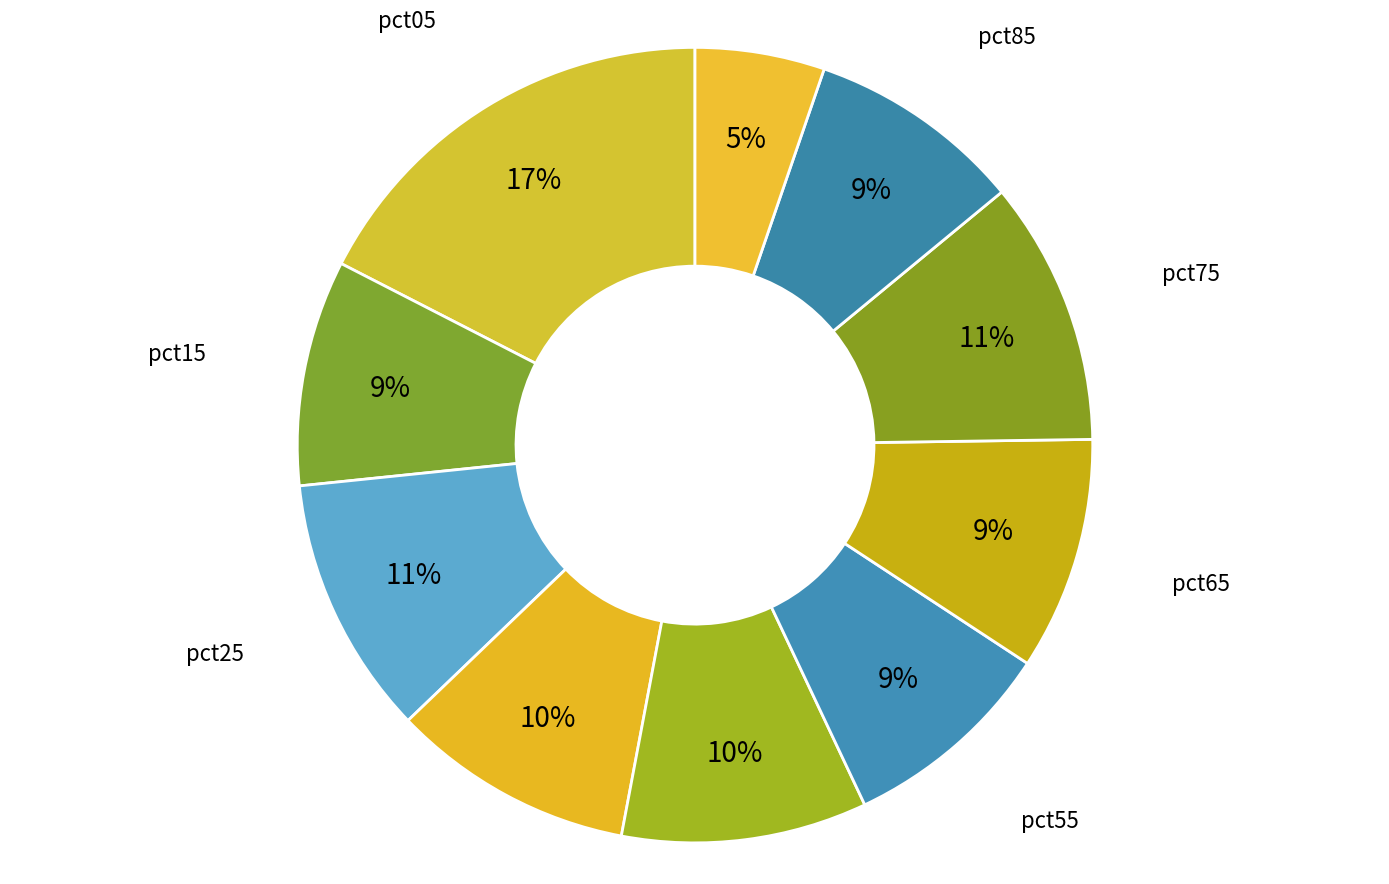

Does pct75 represent more than half of the total?

No